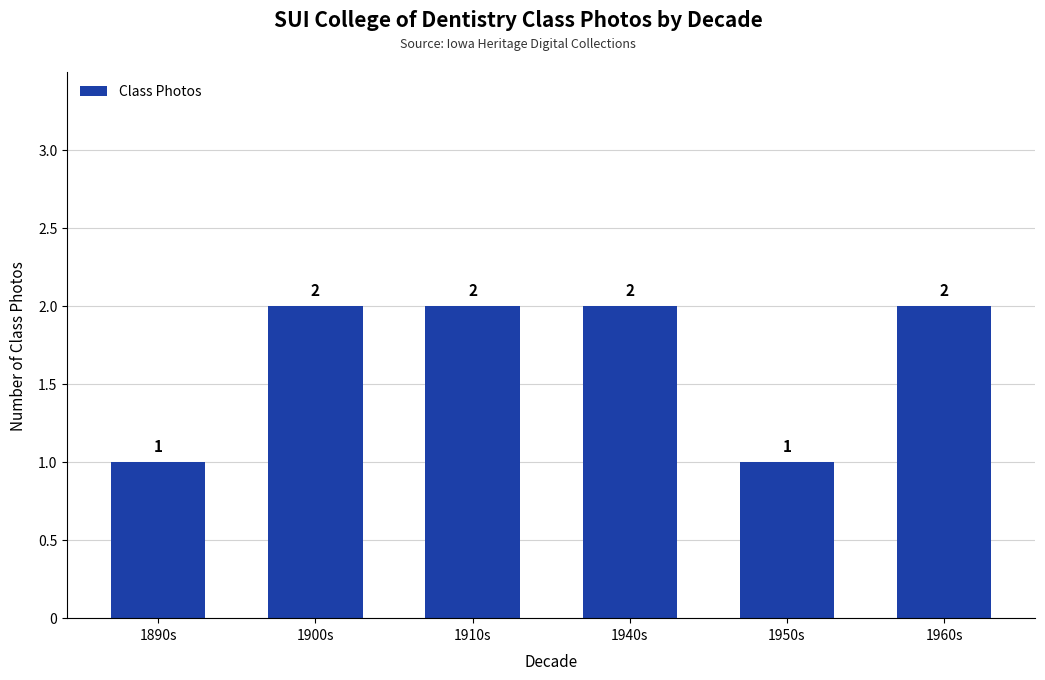

Does the chart contain any negative values?

No